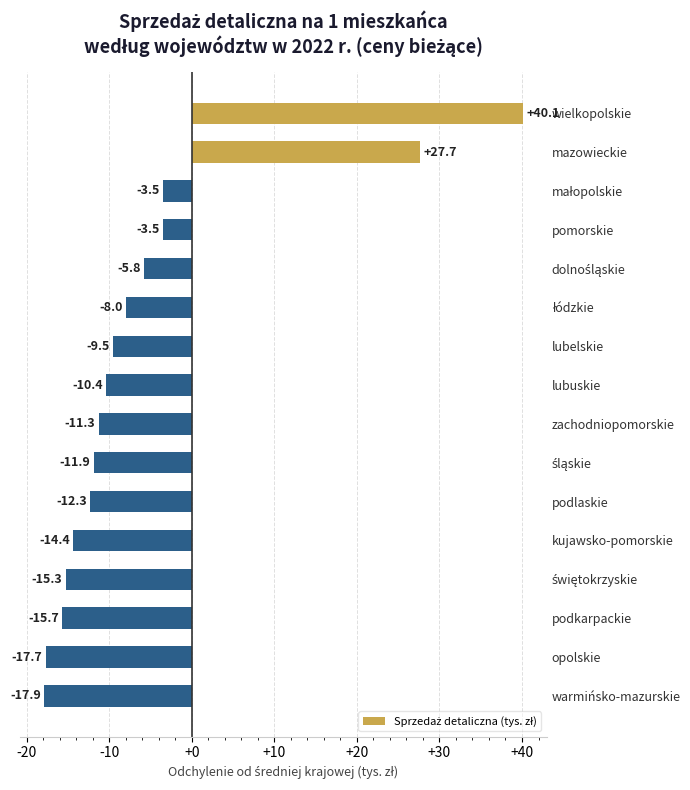

What is the approximate value at lubuskie?

-10.4